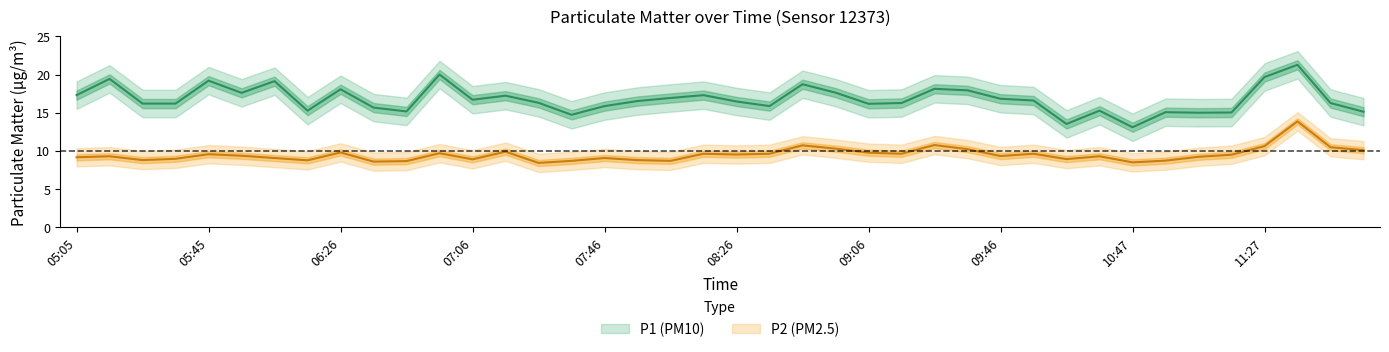

At how many categories does at least one series exceed 12?

40